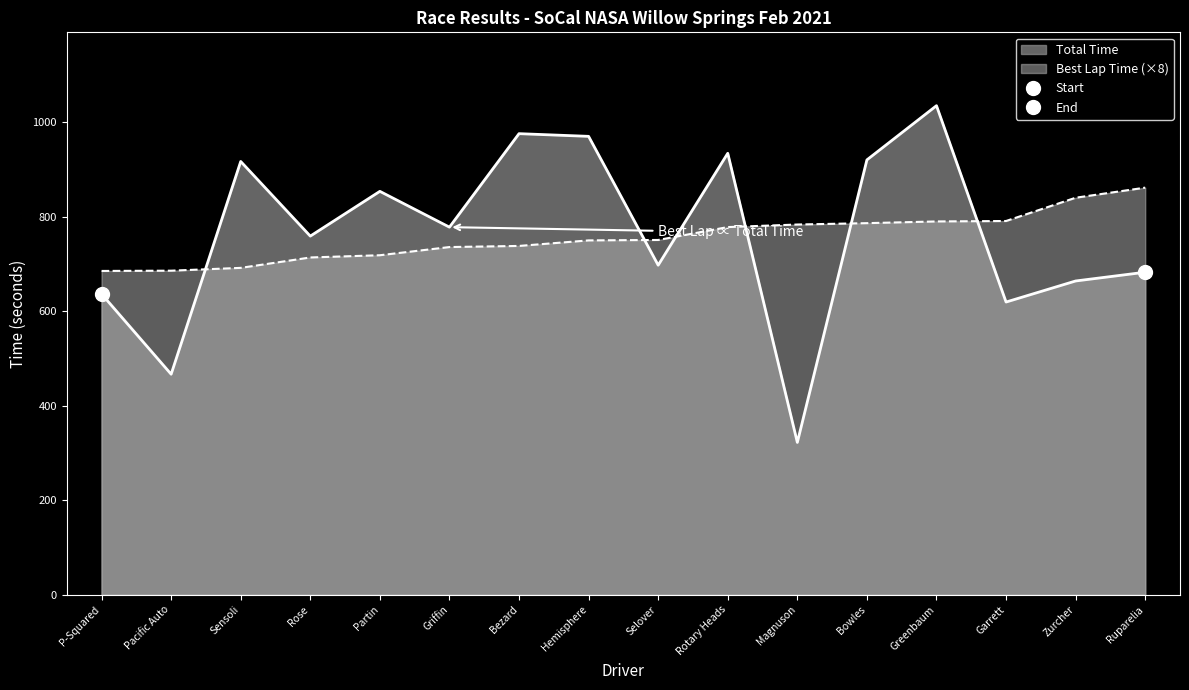

At which label does Total Time first exceed 777?

Sensoli